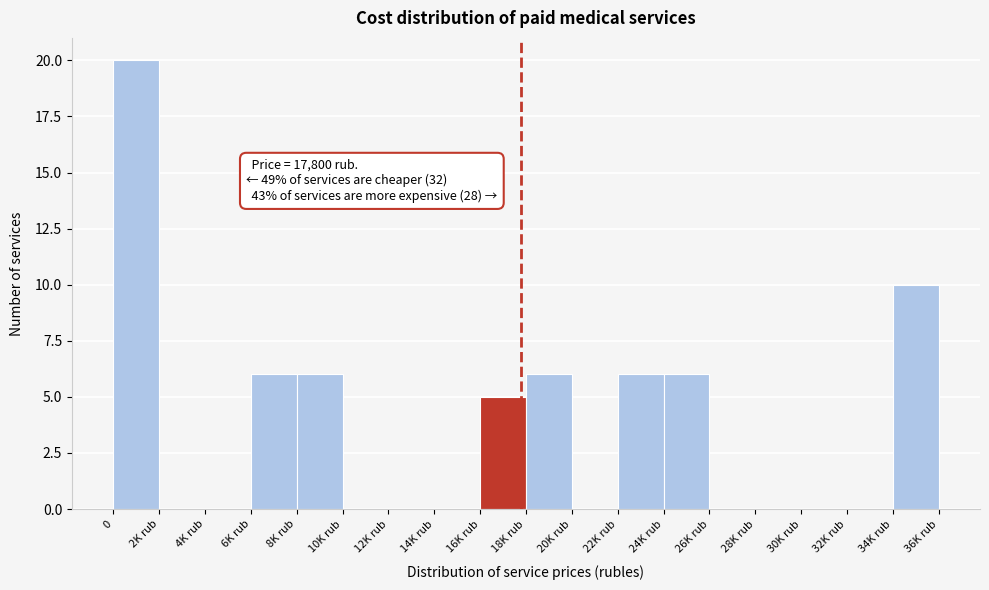

Reading left to right, transcribe all the data shown in this chart.

0=20	2K rub=0	4K rub=0	6K rub=6	8K rub=6	10K rub=0	12K rub=0	14K rub=0	16K rub=5	18K rub=6	20K rub=0	22K rub=6	24K rub=6	26K rub=0	28K rub=0	30K rub=0	32K rub=0	34K rub=10